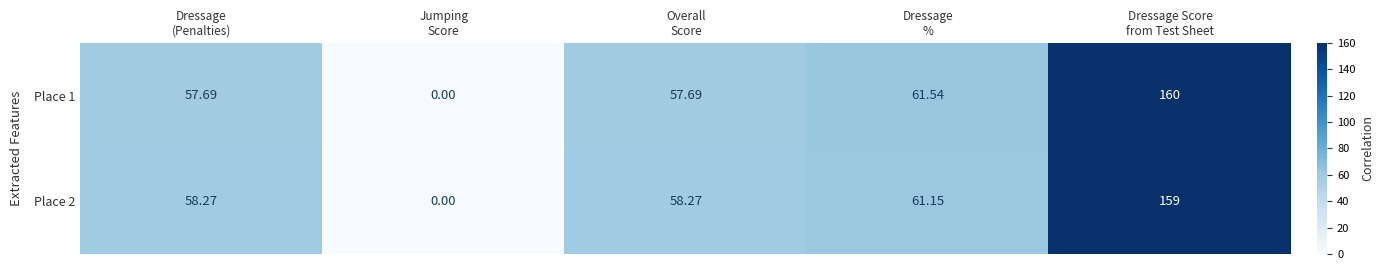

At Dressage
%, list the series in order from largest to smallest.

Place 1, Place 2